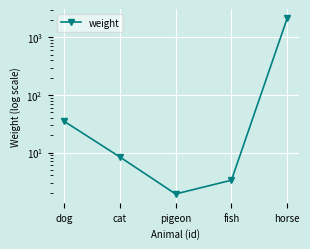

True or false: there are more than 2 points higher than both neighbors.

False